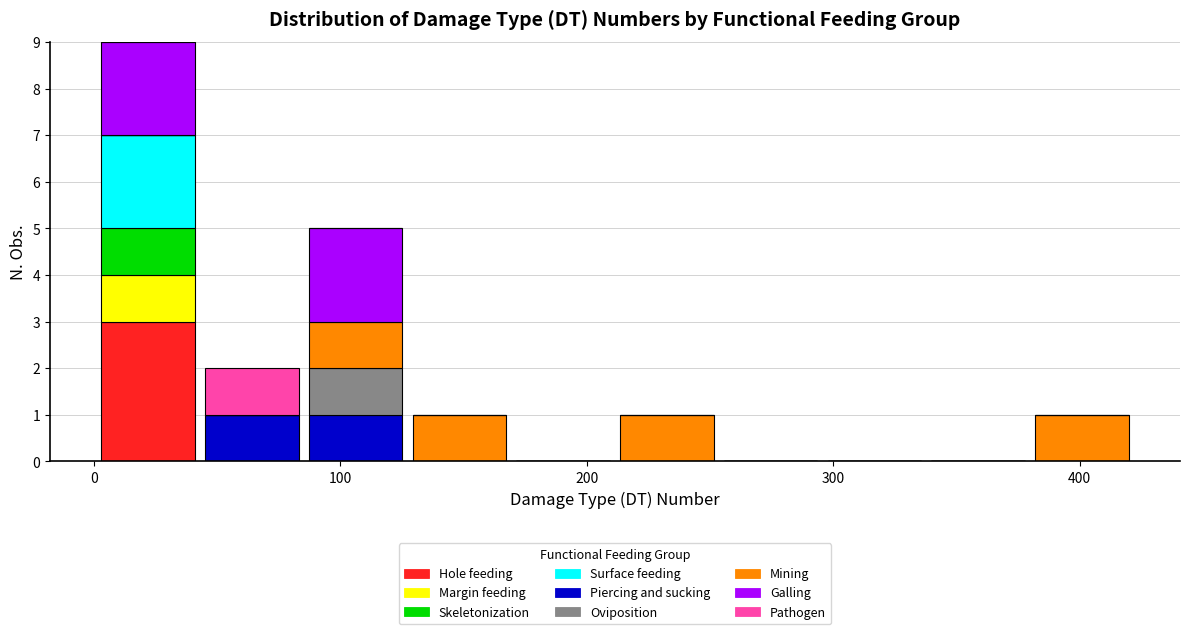

Reading left to right, transcribe this chart: for each stacked bar, give the range it covers on the x-axis and its total height. Neither the bar edges nor the heights are printed on the chart, so give them approximately, as read against the axes.

0 to 40: 9
40 to 90: 2
90 to 130: 5
130 to 170: 1
170 to 210: 0
210 to 250: 1
250 to 300: 0
300 to 340: 0
340 to 380: 0
380 to 420: 1